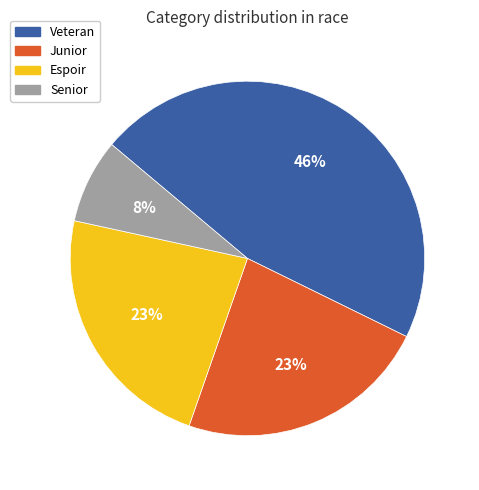

Is the sum of Espoir and Junior greater than half?

No